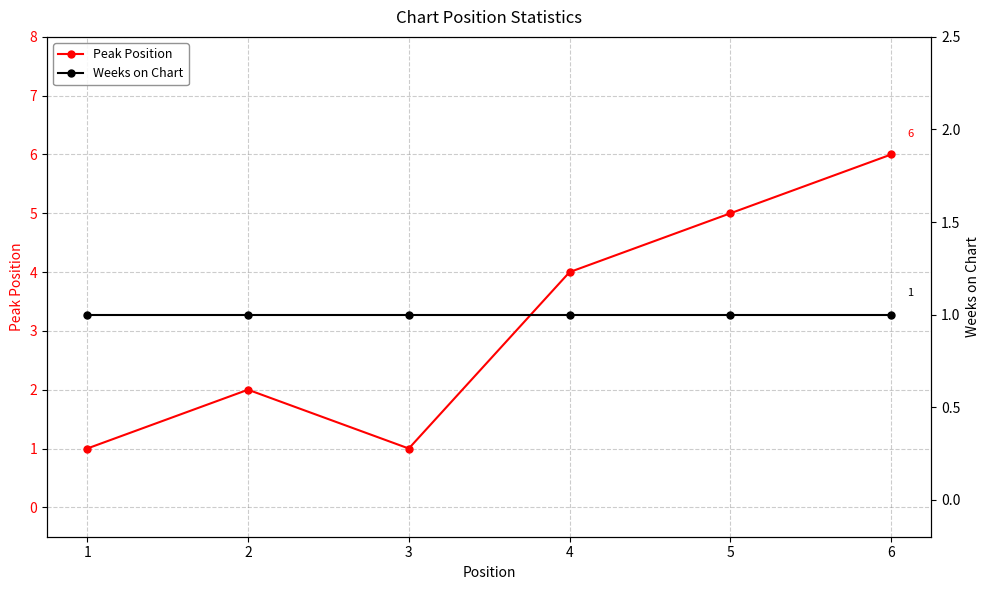

Read the Weeks on Chart value at 2.

1